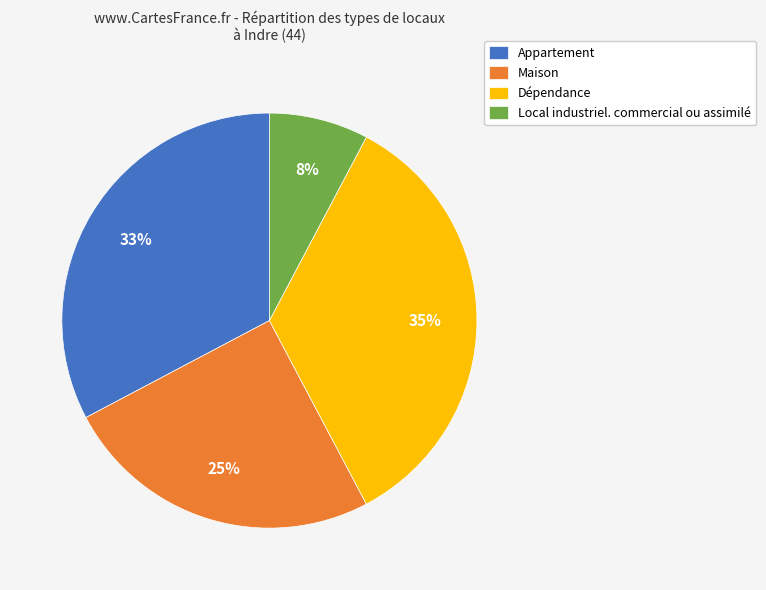

How many slices are in this pie chart?

4